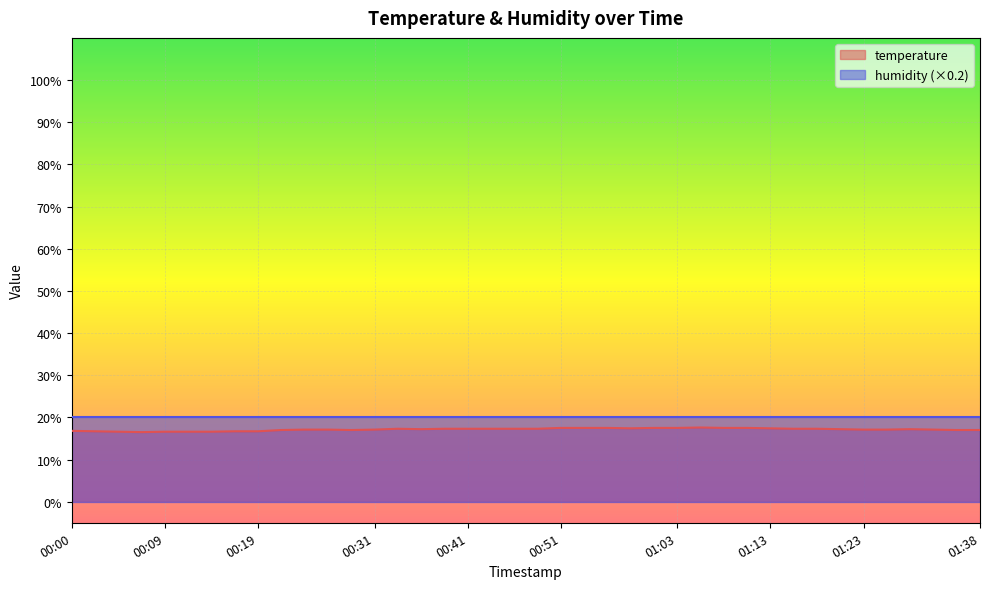

True or false: the data has more than 1 interior local peaks.

True